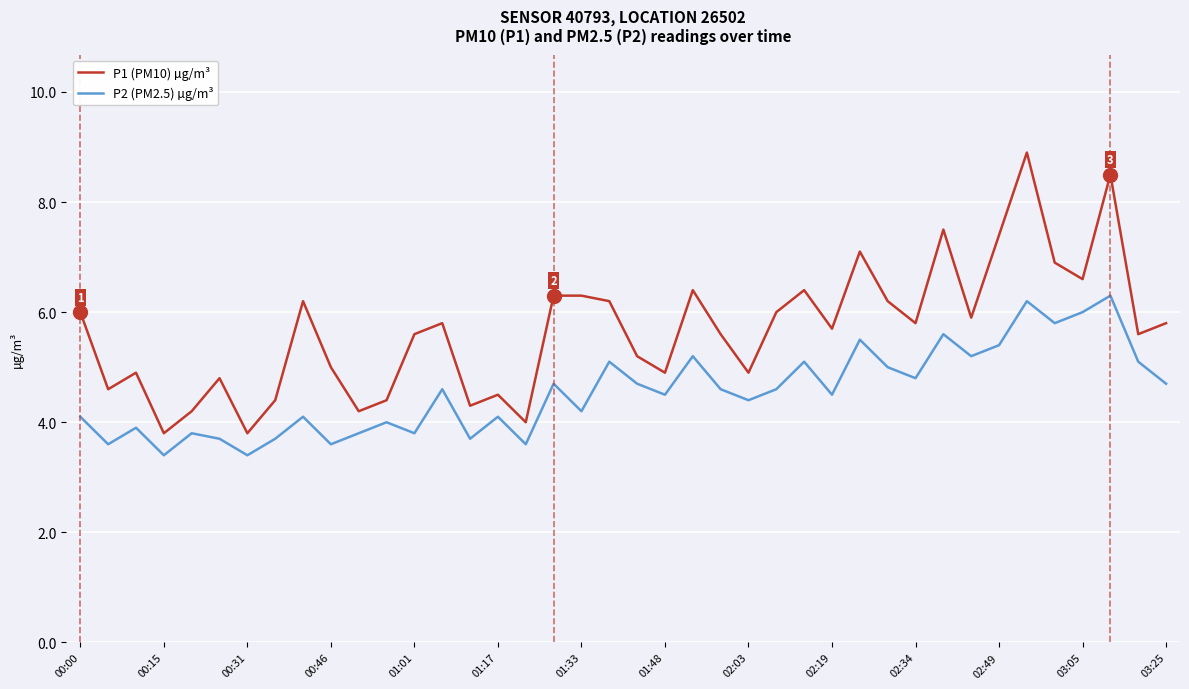

True or false: P2 (PM2.5) µg/m³ and P1 (PM10) µg/m³ intersect in this chart.

False